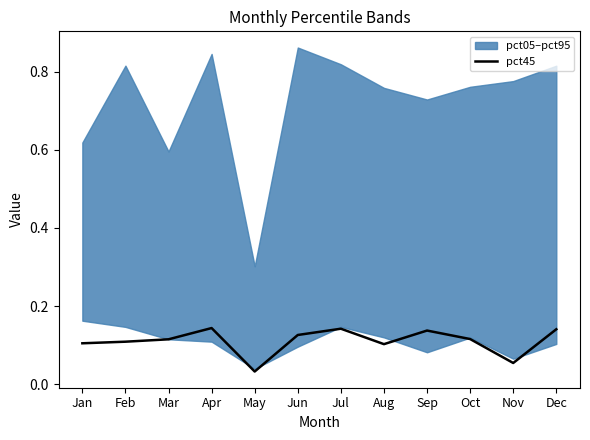

True or false: pct45 has a value of 0.1 at Feb.

True